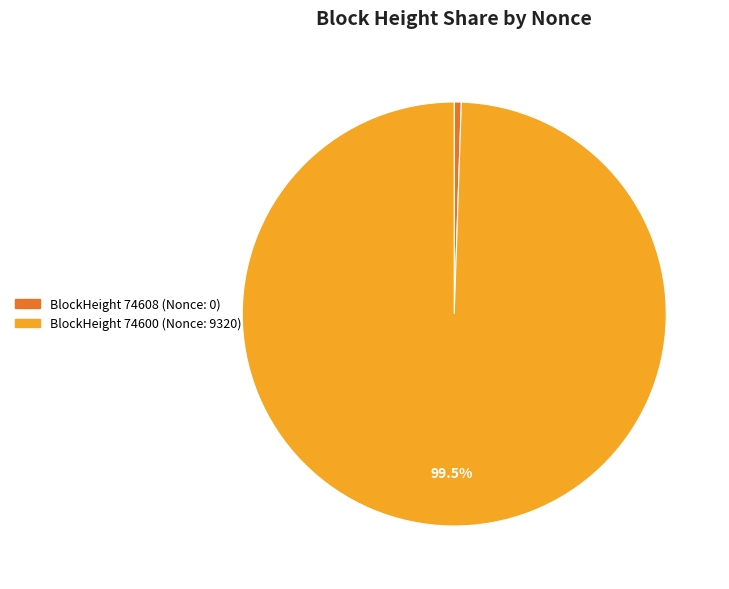

How many slices are in this pie chart?

2